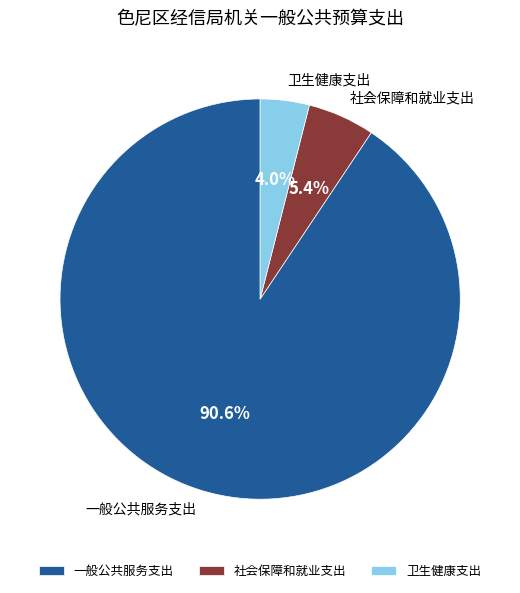

Which slice is the smallest?

卫生健康支出